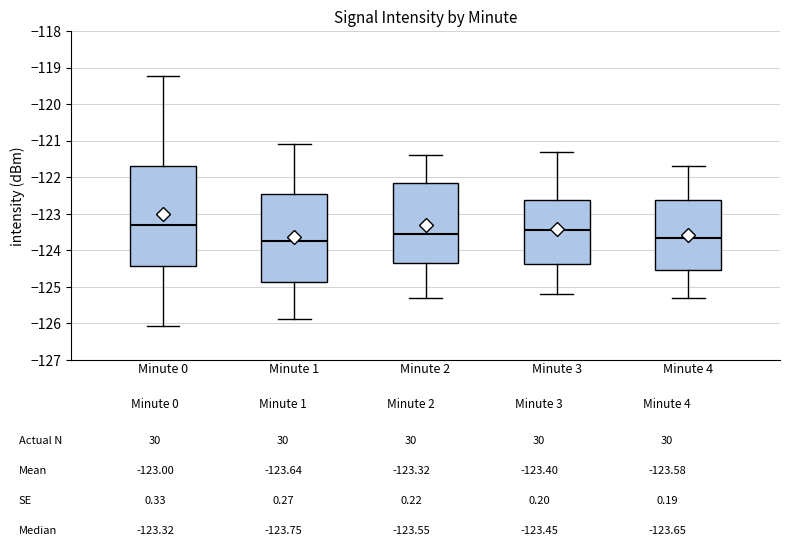

Comparing the boxes themselves (not the whiskers), which one is the tallest?

Minute 0